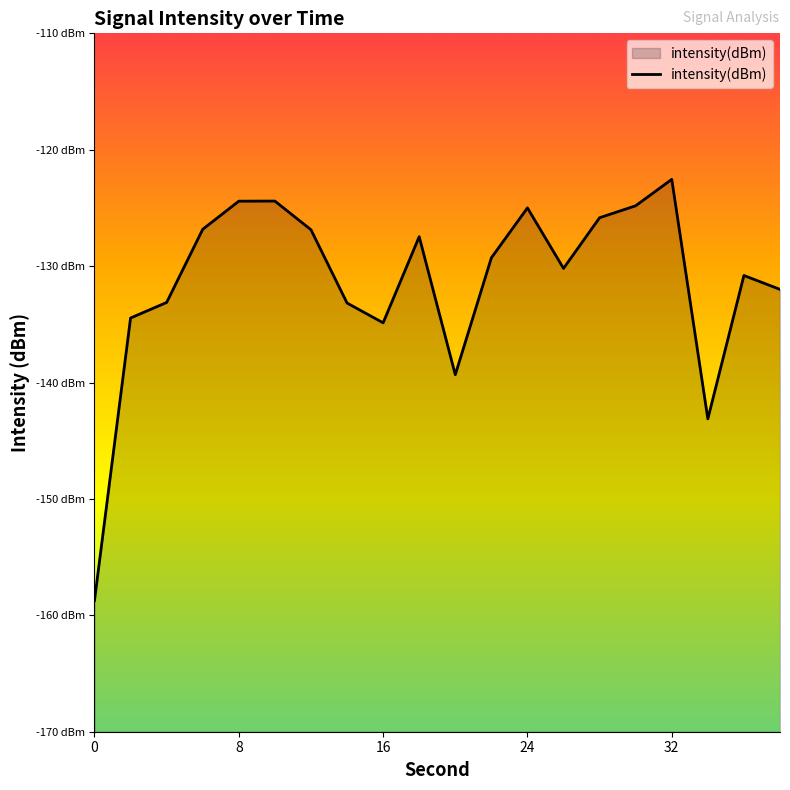

Rank the categories by value from highest to lowest.

32, 10, 8, 30, 24, 28, 6, 12, 18, 22, 26, 36, 38, 4, 14, 2, 16, 20, 34, 0